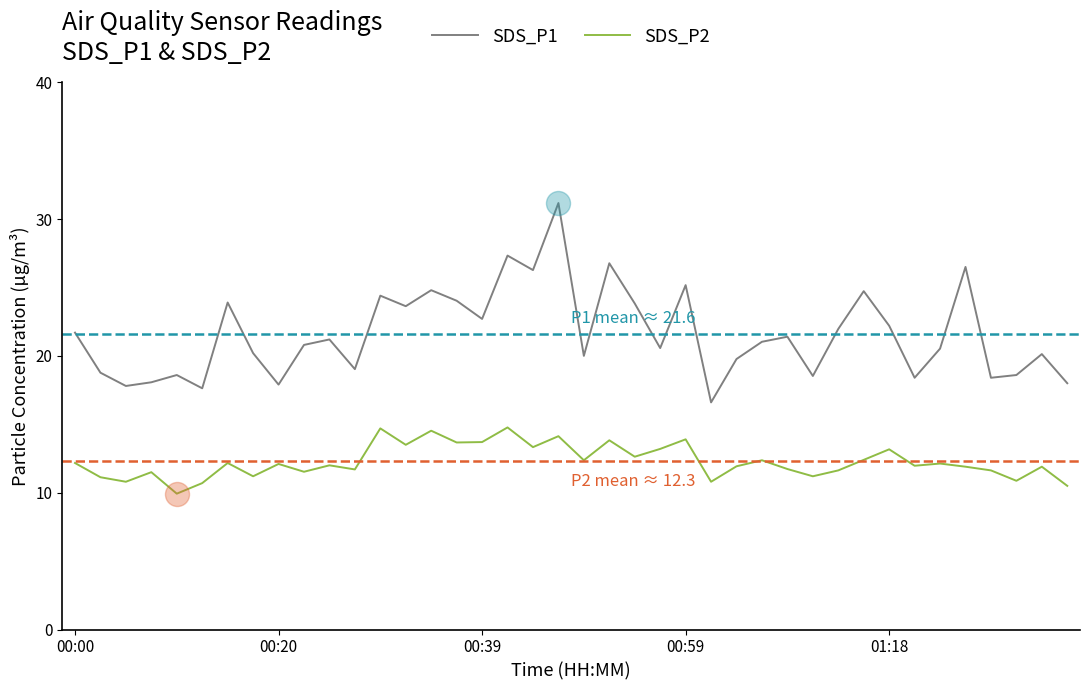

True or false: SDS_P2 and SDS_P1 cross at least once.

False